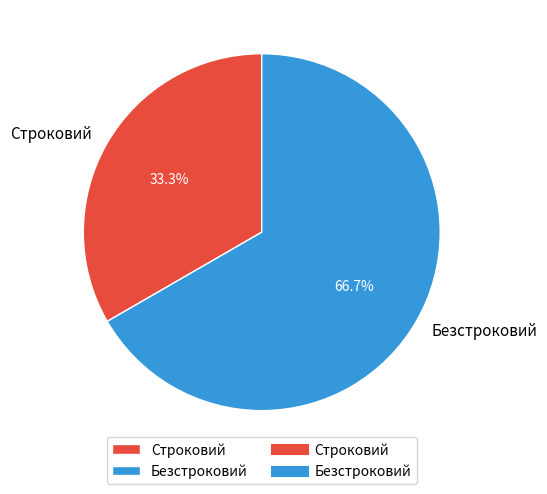

What percentage is the Безстроковий slice, to the nearest percent?

67%